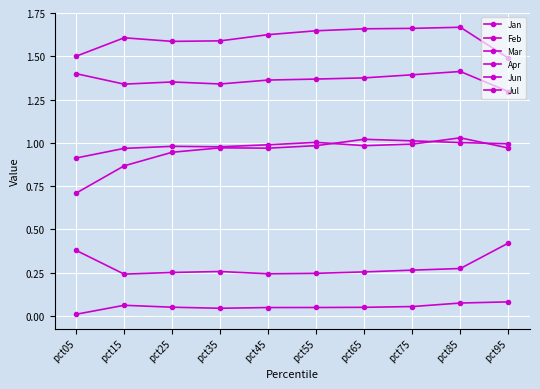

How many series are shown in this chart?

6